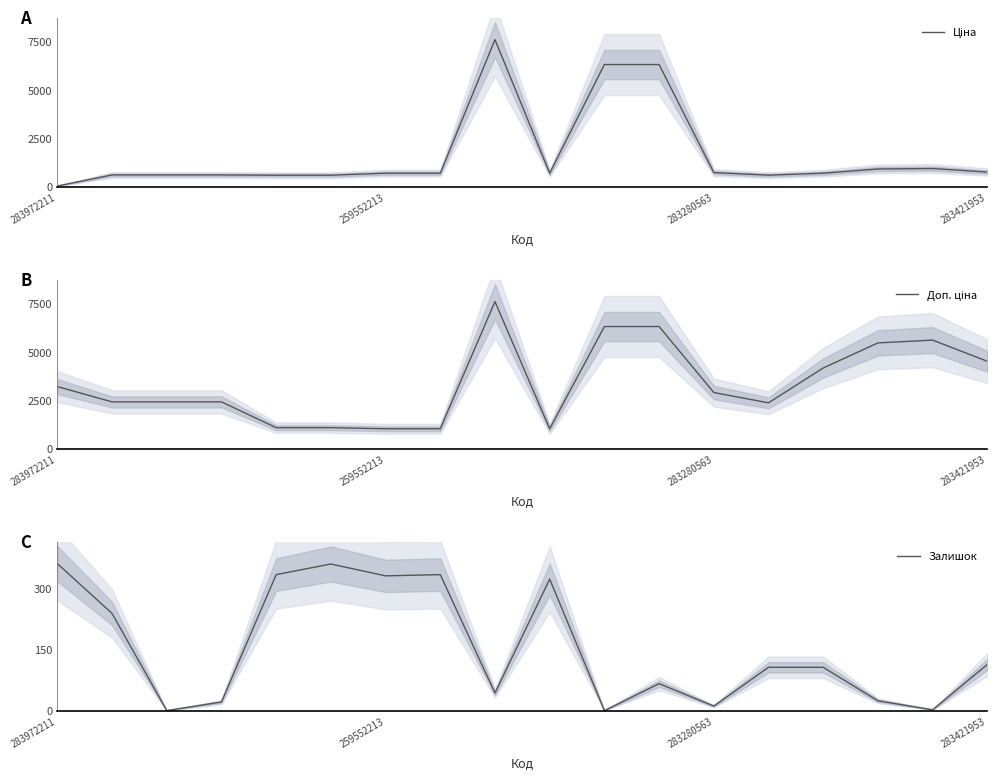

True or false: Ціна and Доп. ціна intersect in this chart.

False